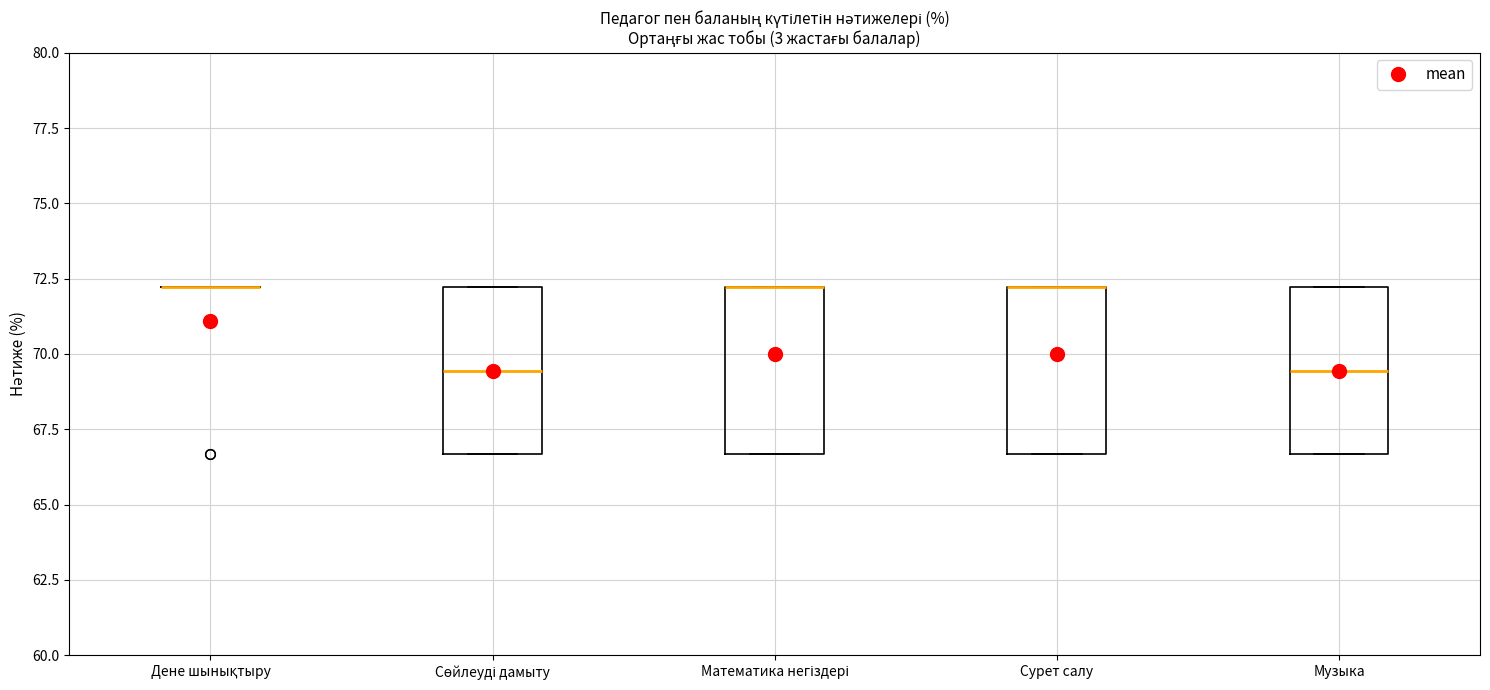

Reading left to right, read every box against the y-axis: the position of its median line, the range the box covers, and the ends of its whiskers. The values are not printed on the chart, so give them approximately, as read against the axis.

Дене шынықтыру: box collapsed to a line at 72.0, whiskers 72.0 to 72.0
Сөйлеуді дамыту: median 69.5, box 66.5 to 72.0, whiskers 66.5 to 72.0
Математика негіздері: median 72.0 (drawn on the box's upper edge), box 66.5 to 72.0, whiskers 66.5 to 72.0
Сурет салу: median 72.0 (drawn on the box's upper edge), box 66.5 to 72.0, whiskers 66.5 to 72.0
Музыка: median 69.5, box 66.5 to 72.0, whiskers 66.5 to 72.0